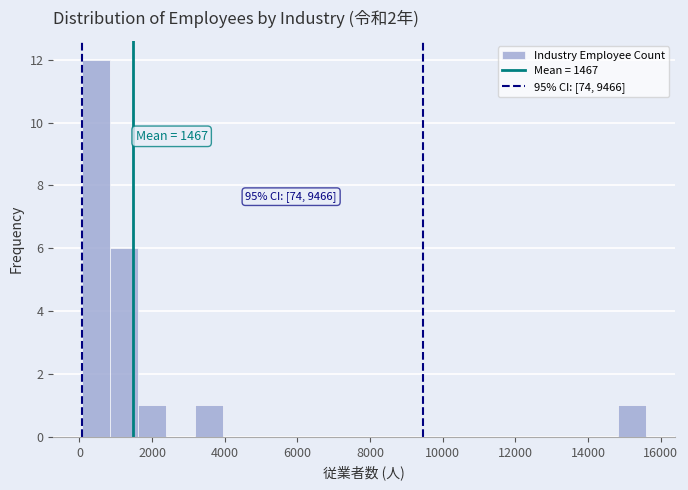

Read against the x-axis, roughly where is the centre of the tallest bar?

400